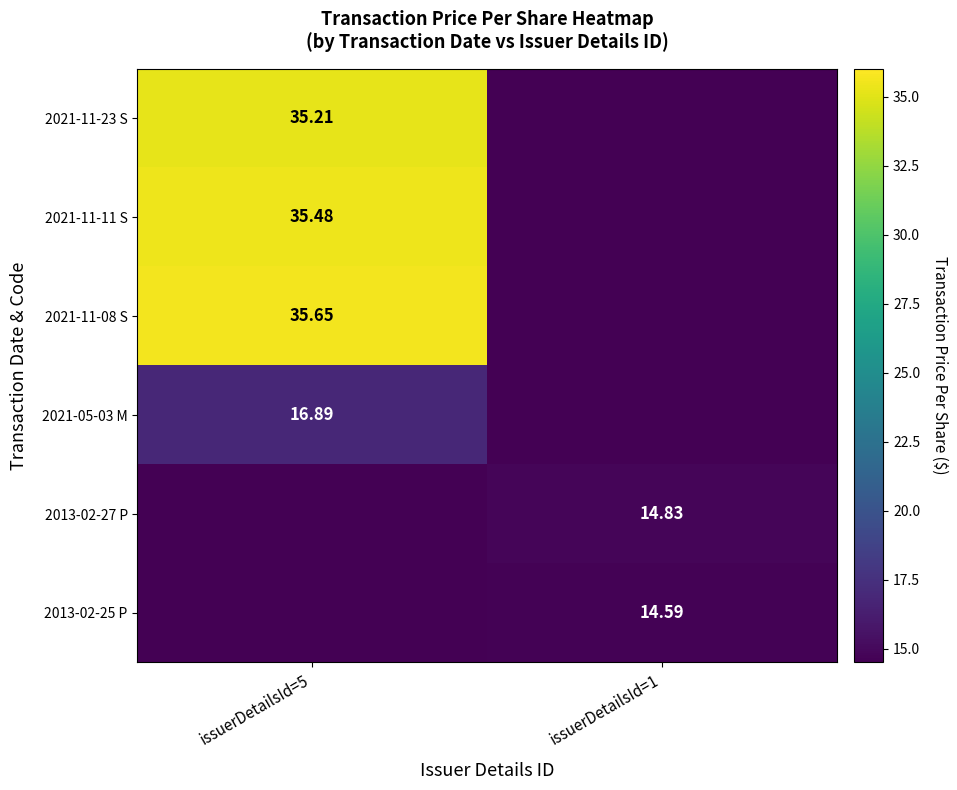

The 2021-11-08 S series shows 0.0 at issuerDetailsId=1. True or false?

True